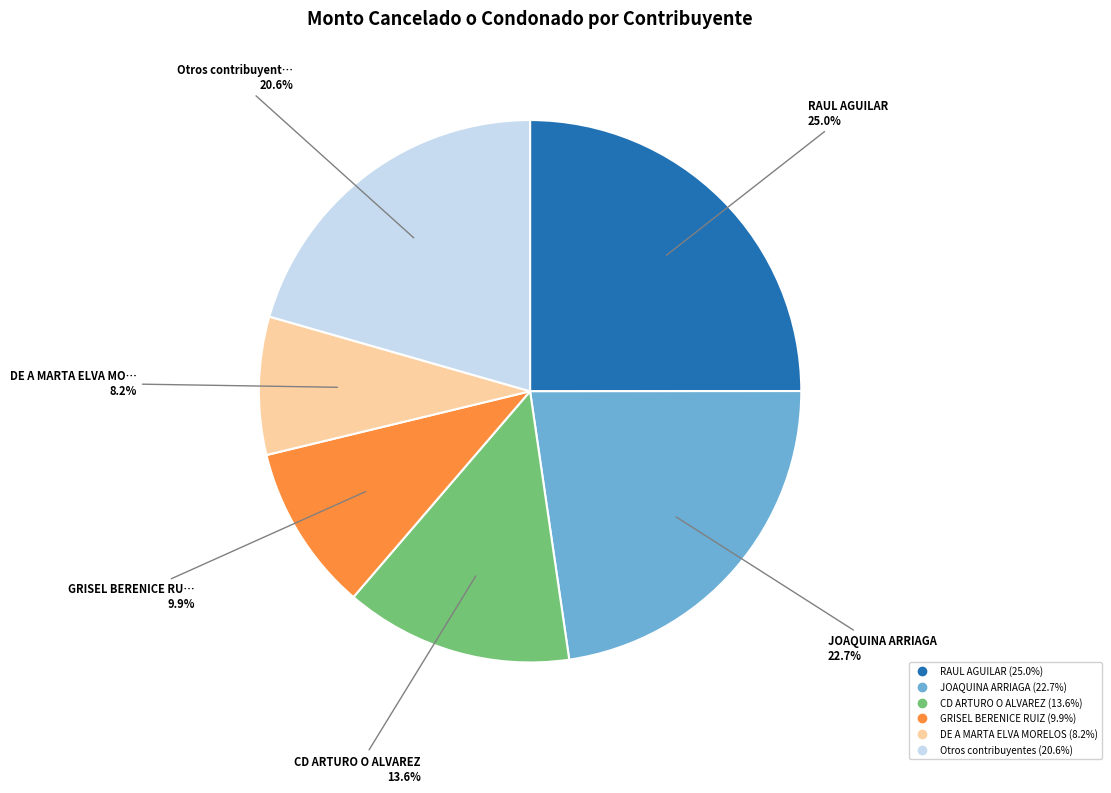

Does any single category account for the majority?

No